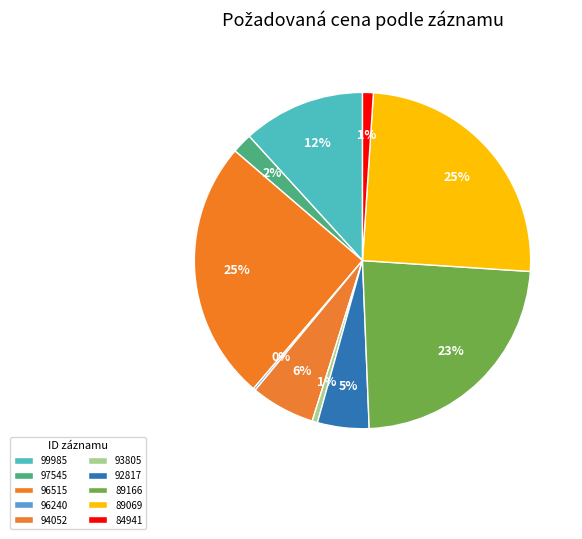

What is the largest slice in the pie chart?

96515